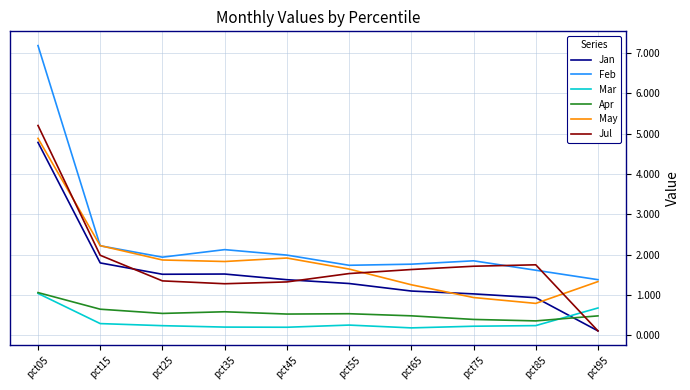

At which category is the sum across all series the highest?

pct05